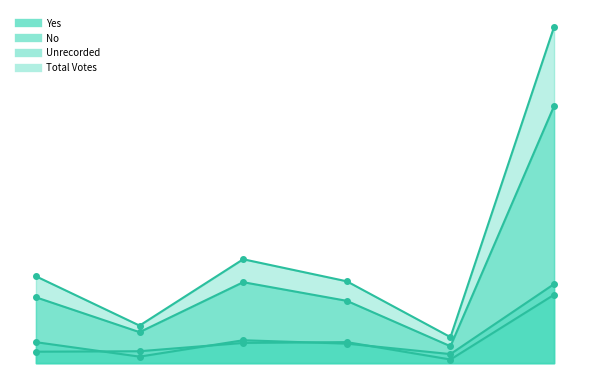

At which label is Unrecorded closest to 70954?

Queens County